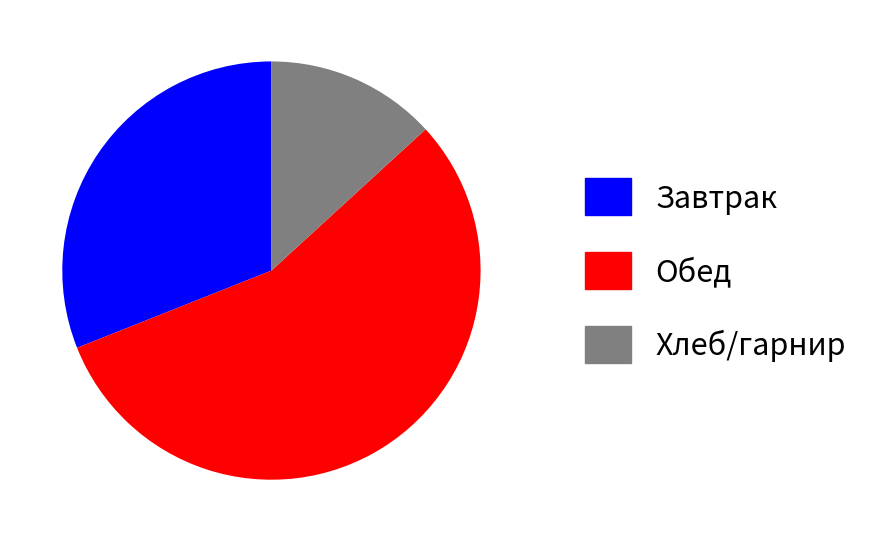

Which slice is the largest?

Обед